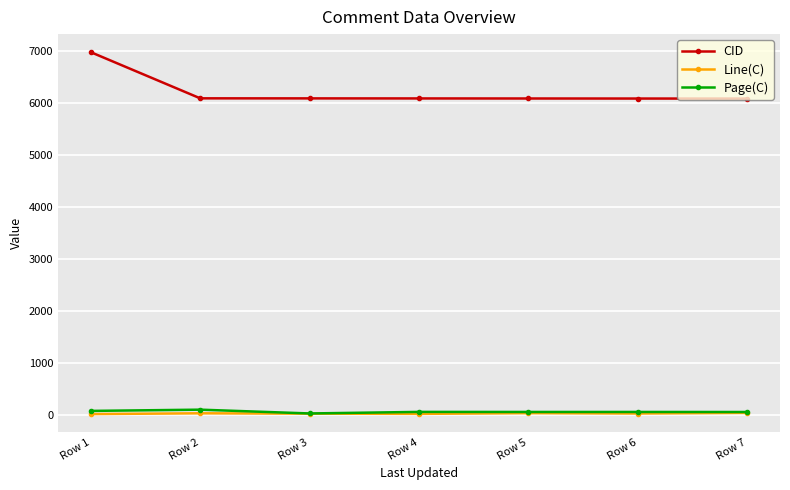

How many lines are shown in the chart?

3